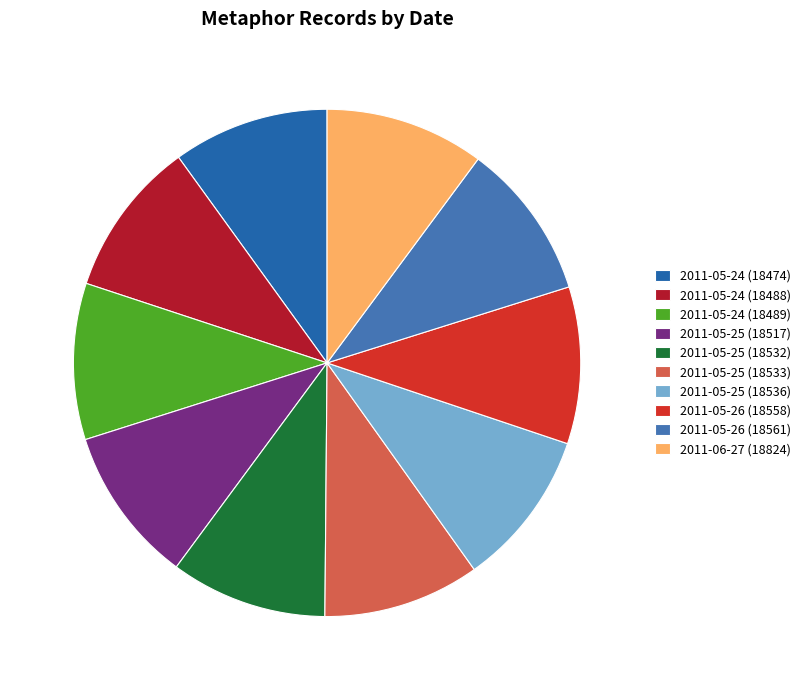

Does any single category account for the majority?

No